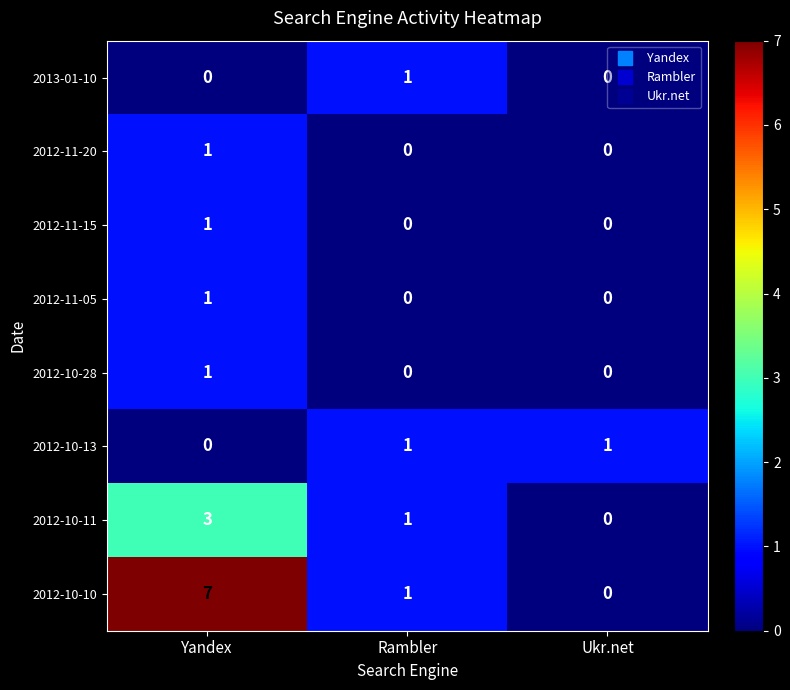

The value of 2012-11-05 at Ukr.net is 0. True or false?

True